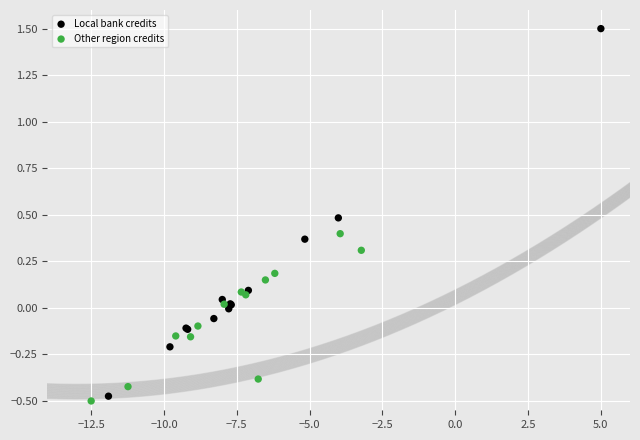

Which series contains the highest Y value?

Local bank credits